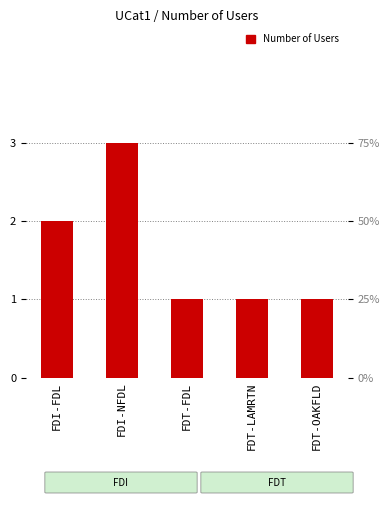

Which label corresponds to the smallest value in the chart?

FDT-FDL